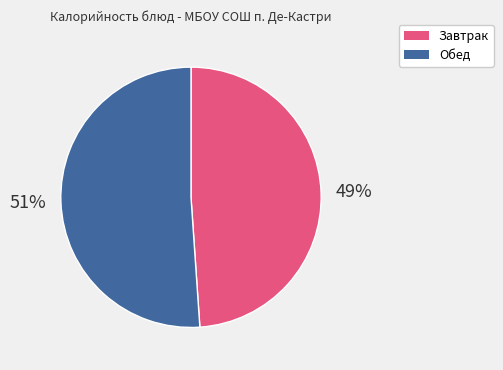

Is there any slice that represents more than half of the pie?

Yes